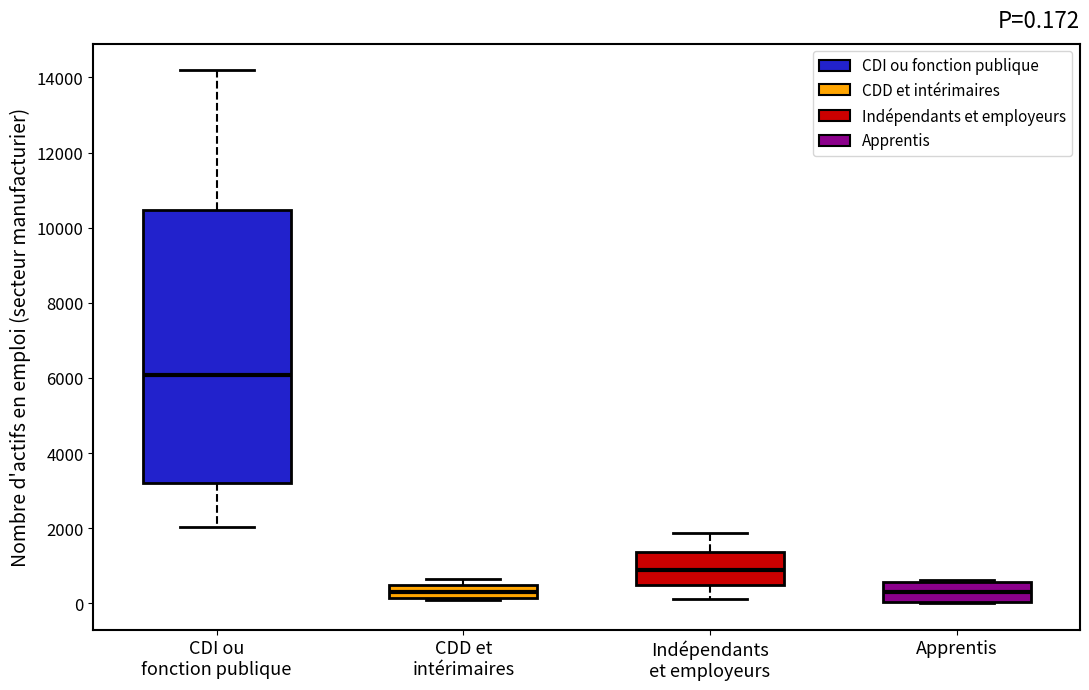

Comparing the boxes themselves (not the whiskers), which one is the tallest?

CDI ou fonction publique